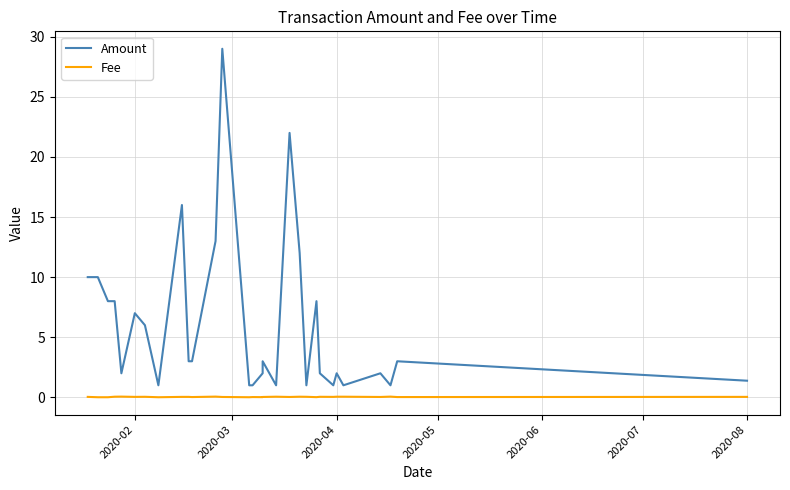

Is the value of Fee at 26 greater than the value of Amount at 26?

No